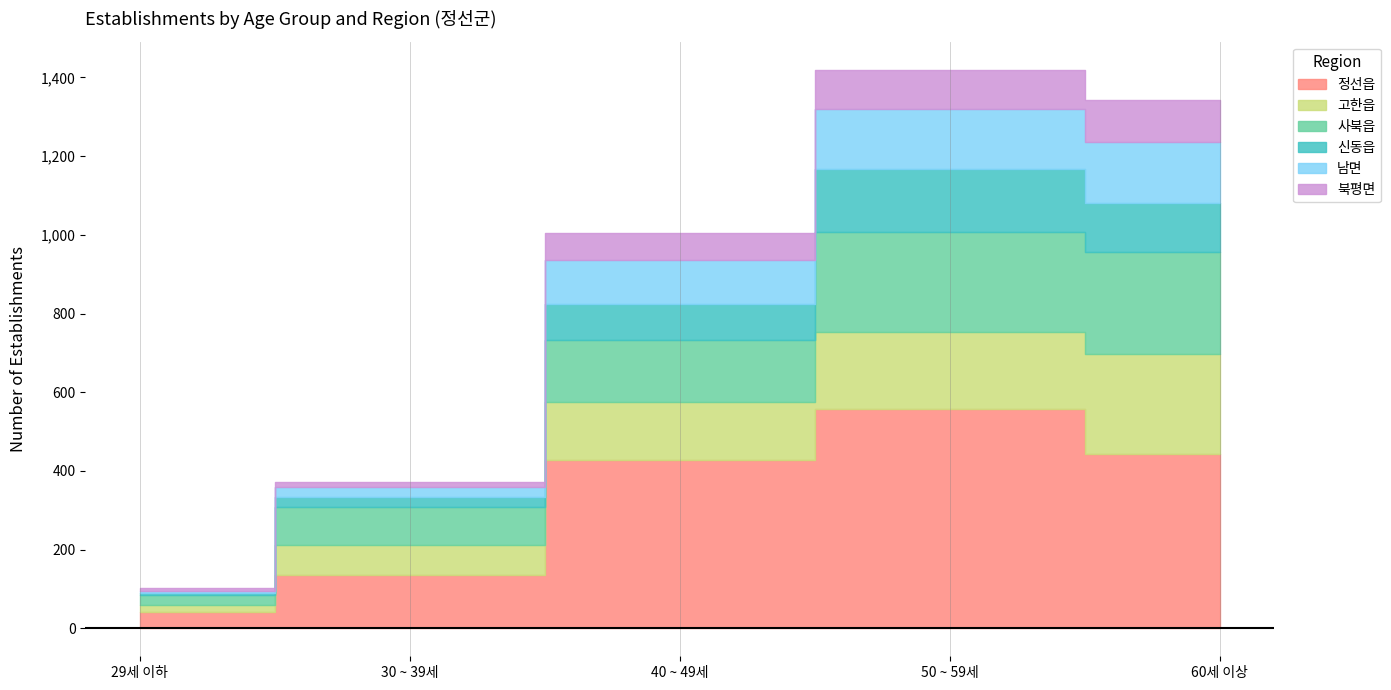

Count the 신동읍 values in the range 24 to 126.

3